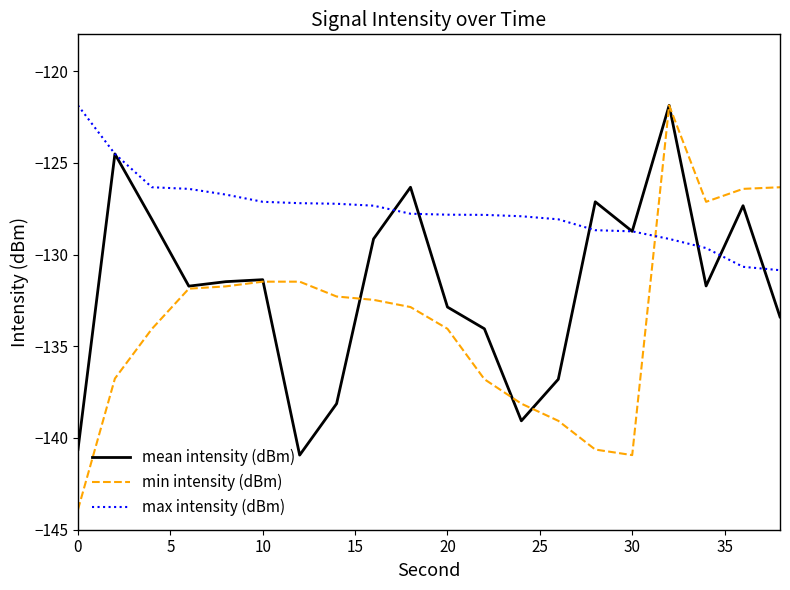

What are all the series names shown in the legend?

mean intensity (dBm), min intensity (dBm), max intensity (dBm)